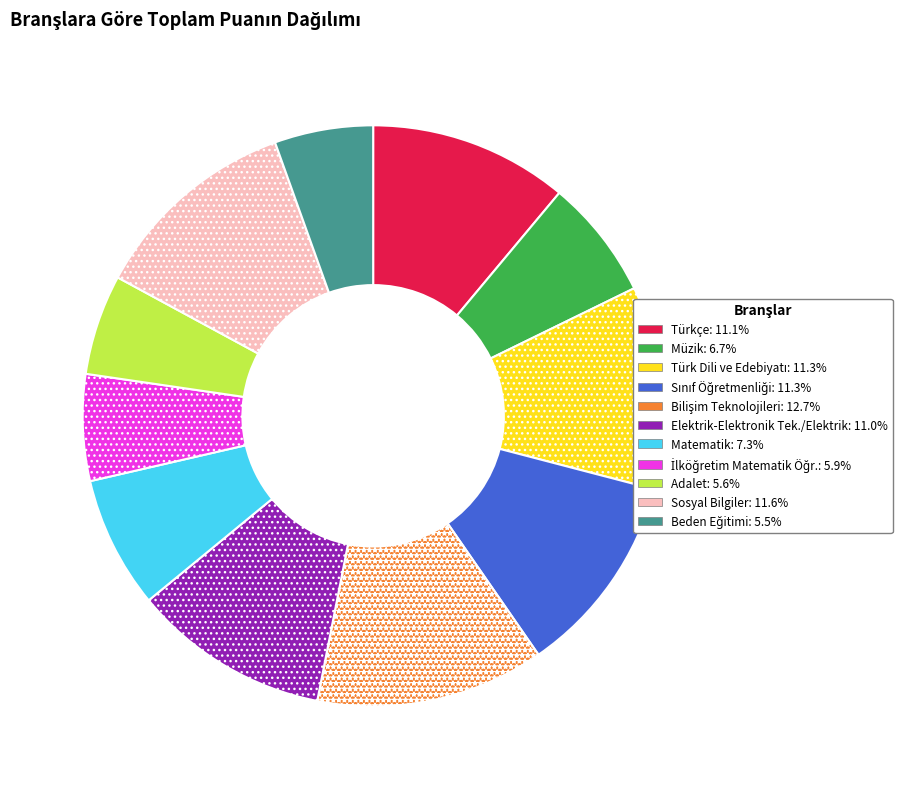

The Elektrik-Elektronik Tek./Elektrik slice represents 11% of the pie. True or false?

True